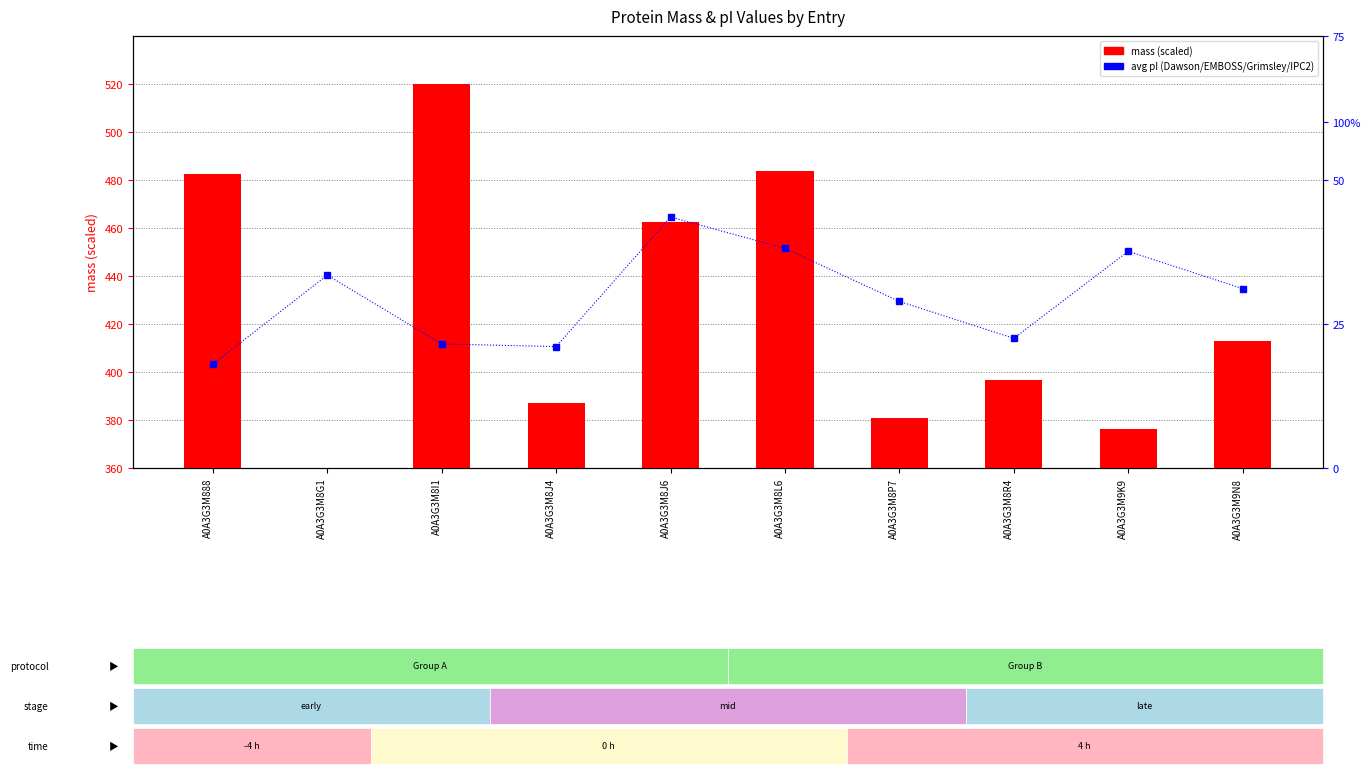

The mass_scaled series shows 16.1 at A0A3G3M9K9. True or false?

True